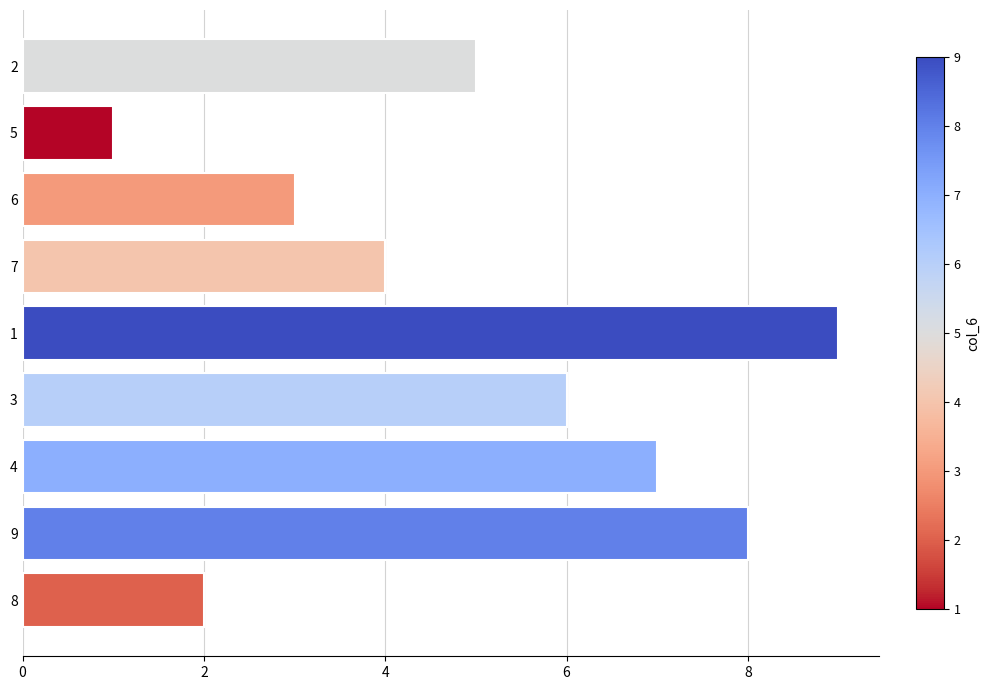

What is the difference between the maximum and second lowest values?

7